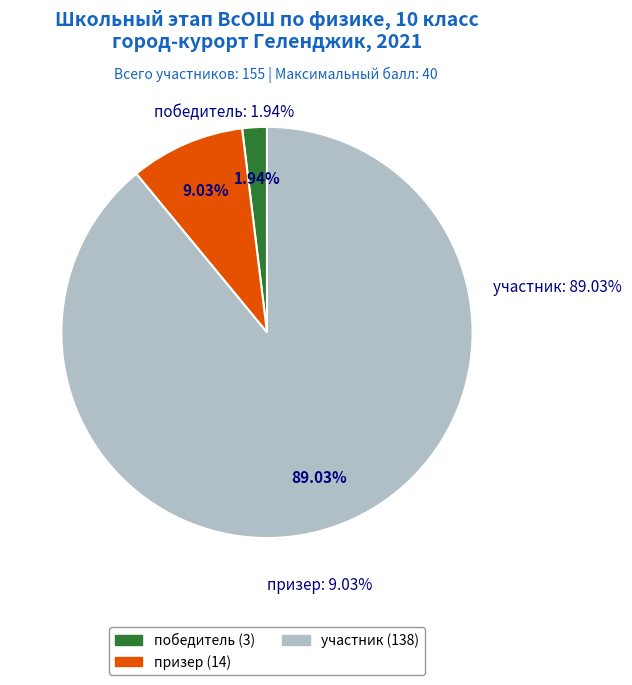

What portion of the pie excludes призер?

91.0%